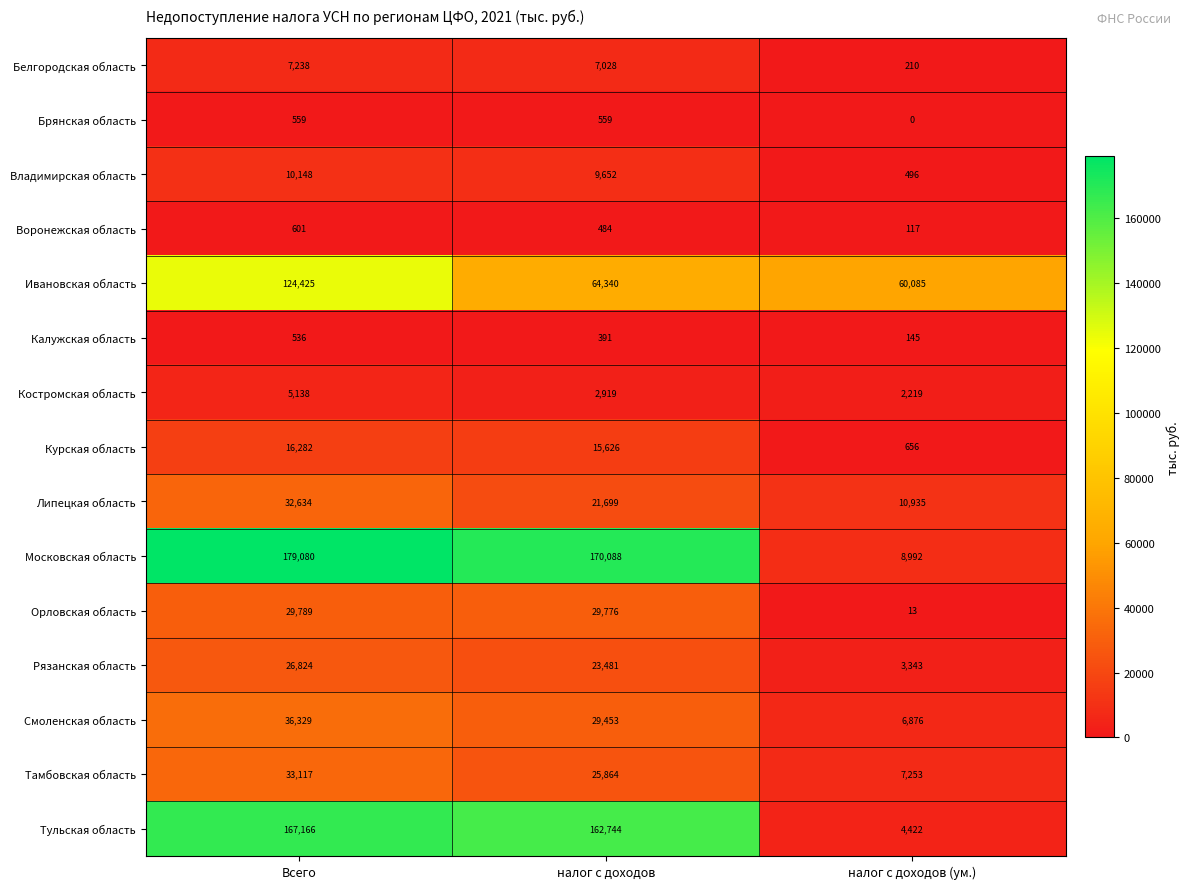

Rank the series at Всего from lowest to highest value.

Калужская область, Брянская область, Воронежская область, Костромская область, Белгородская область, Владимирская область, Курская область, Рязанская область, Орловская область, Липецкая область, Тамбовская область, Смоленская область, Ивановская область, Тульская область, Московская область